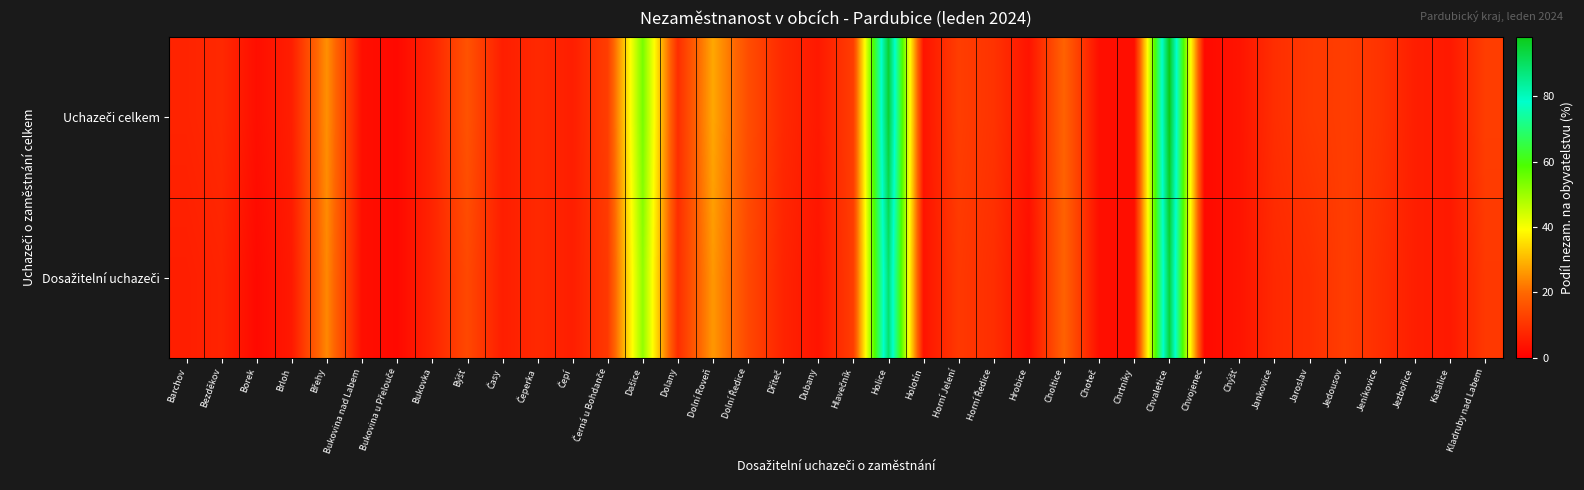

Which category has the lowest value across all series?

Bukovina u Přelouče